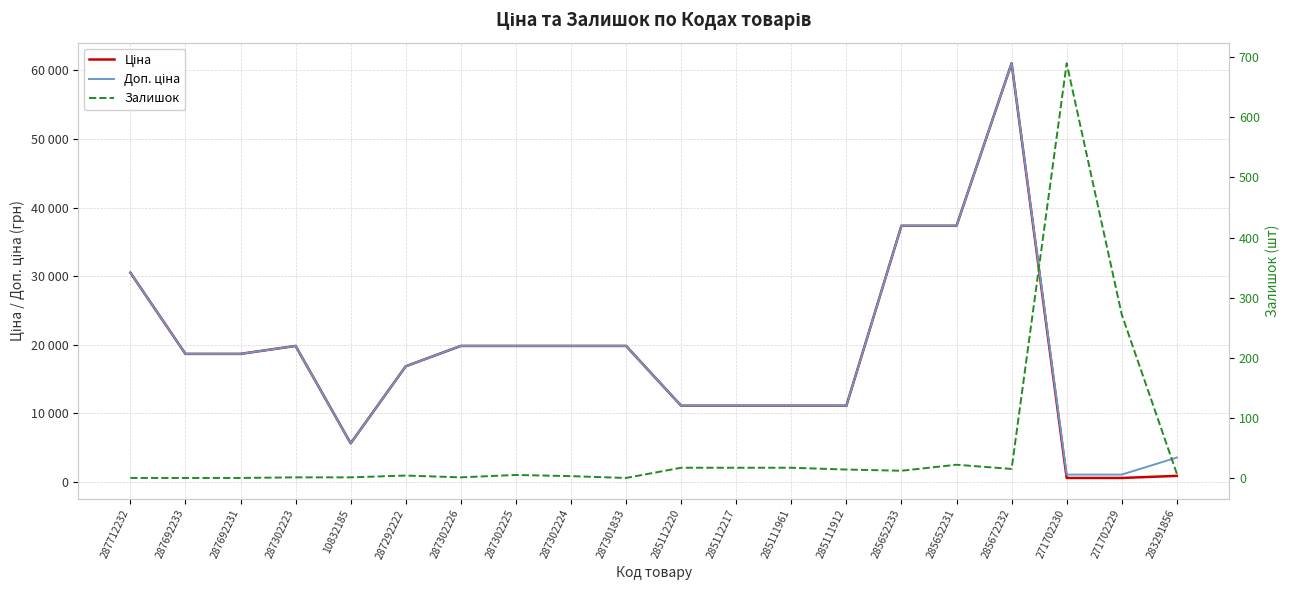

What is the maximum value for Залишок?

690.0